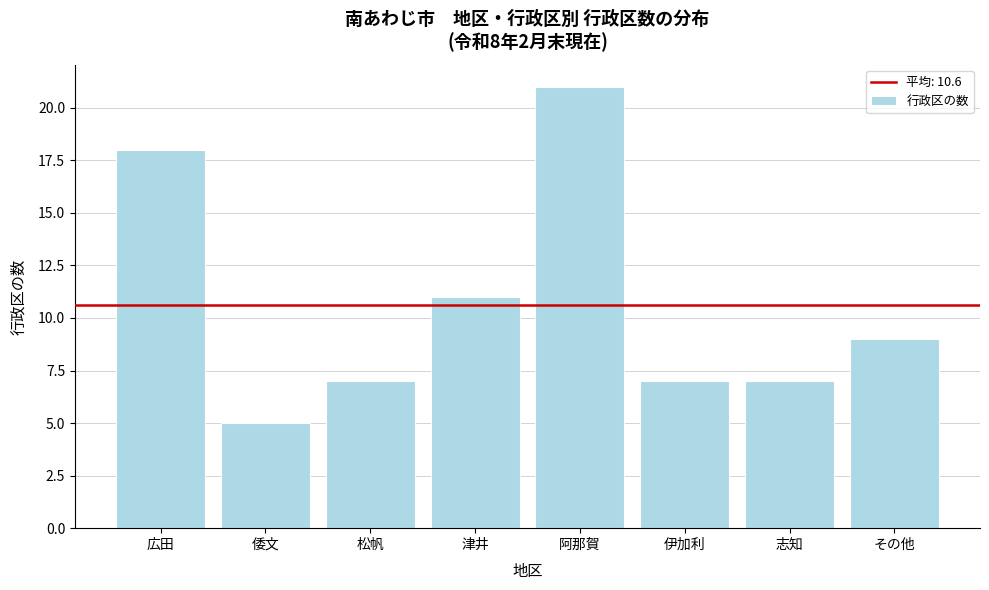

Reading left to right, list all the values displayed in this chart.

広田=18	倭文=5	松帆=7	津井=11	阿那賀=21	伊加利=7	志知=7	その他=9